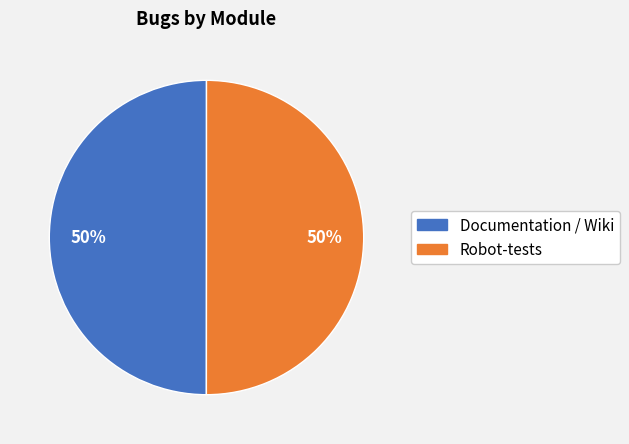

To the nearest percent, what is the average slice percentage?

50%